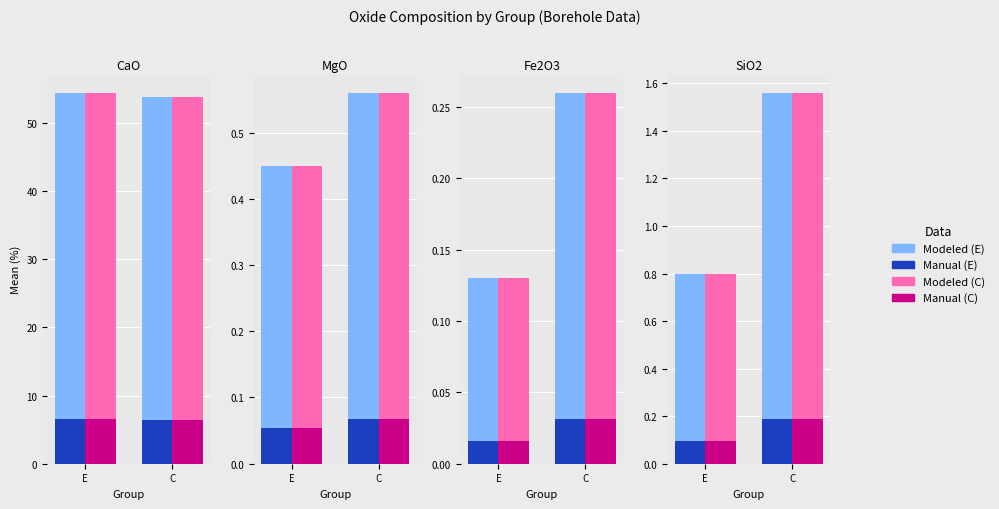

Rank the categories by Modeled_C value from lowest to highest.

E, C